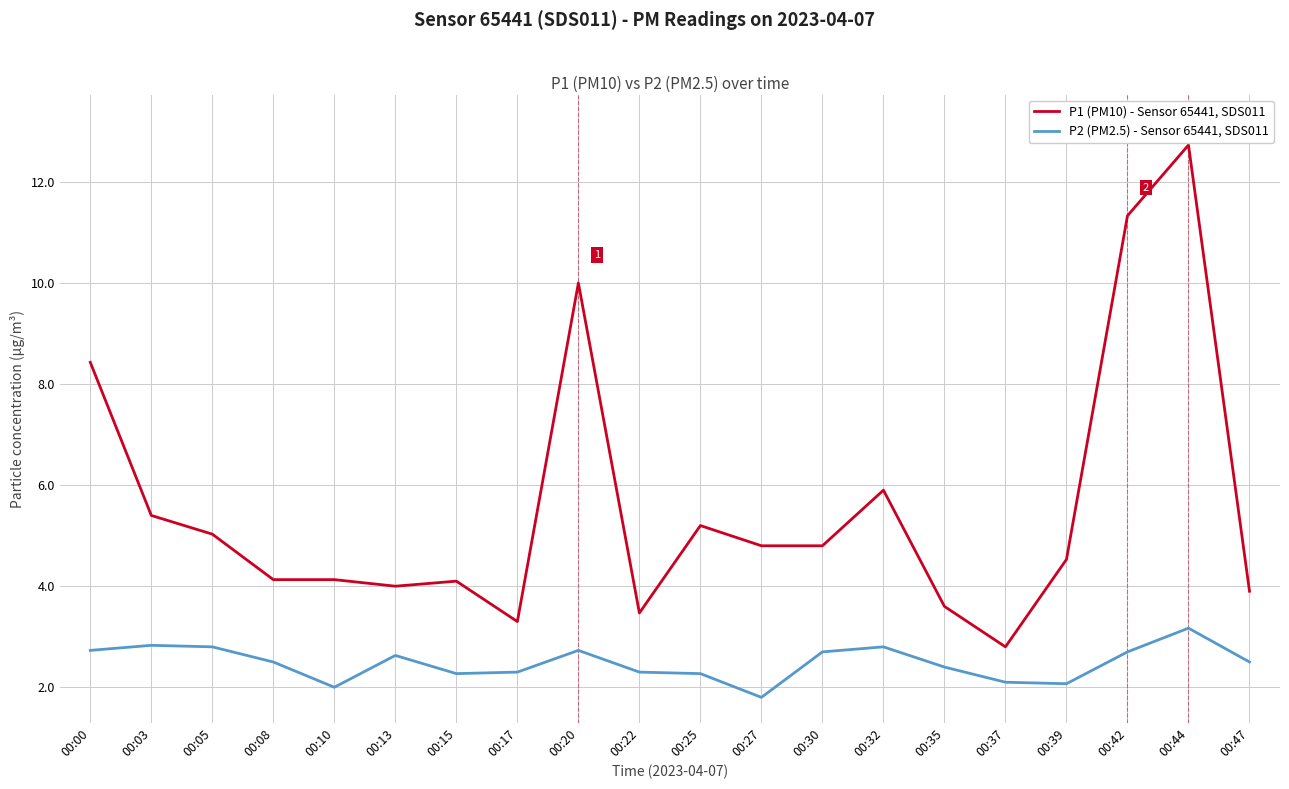

What is the total value across all series at 00:30?

7.5